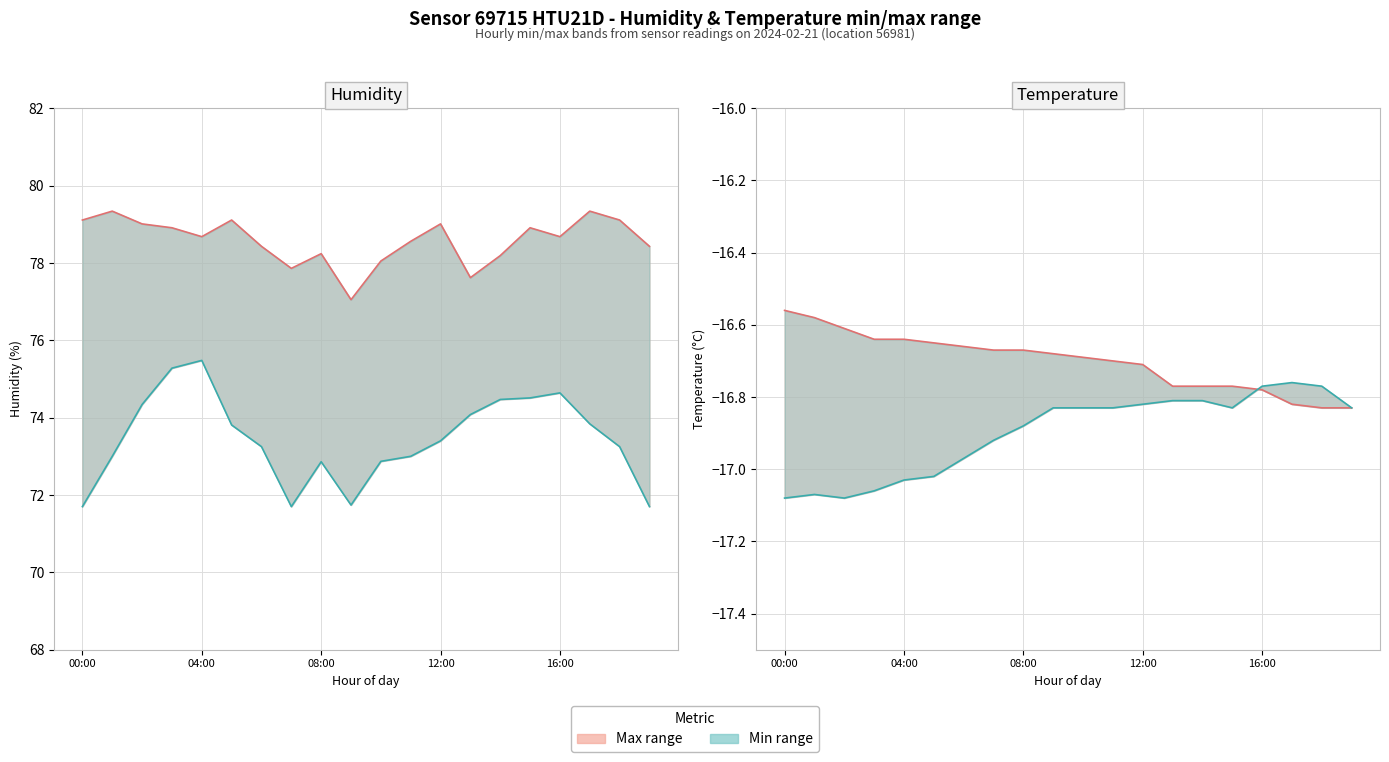

What is the total value across all series at 5?

119.2